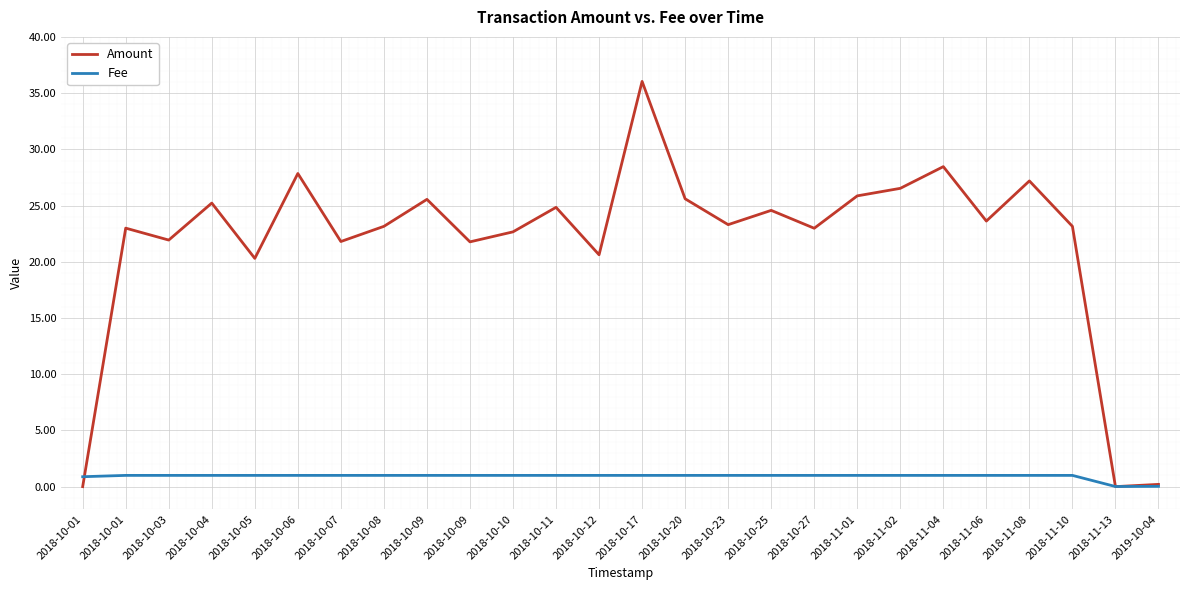

Reading left to right, list all the values displayed in this chart.

Amount: 0.0	23.0	21.9	25.2	20.3	27.9	21.8	23.1	25.6	21.8	22.7	24.8	20.6	36.0	25.6	23.3	24.6	23.0	25.9	26.5	28.5	23.6	27.2	23.1	0.0	0.2
Fee: 0.9	1.0	1.0	1.0	1.0	1.0	1.0	1.0	1.0	1.0	1.0	1.0	1.0	1.0	1.0	1.0	1.0	1.0	1.0	1.0	1.0	1.0	1.0	1.0	0.0	0.0